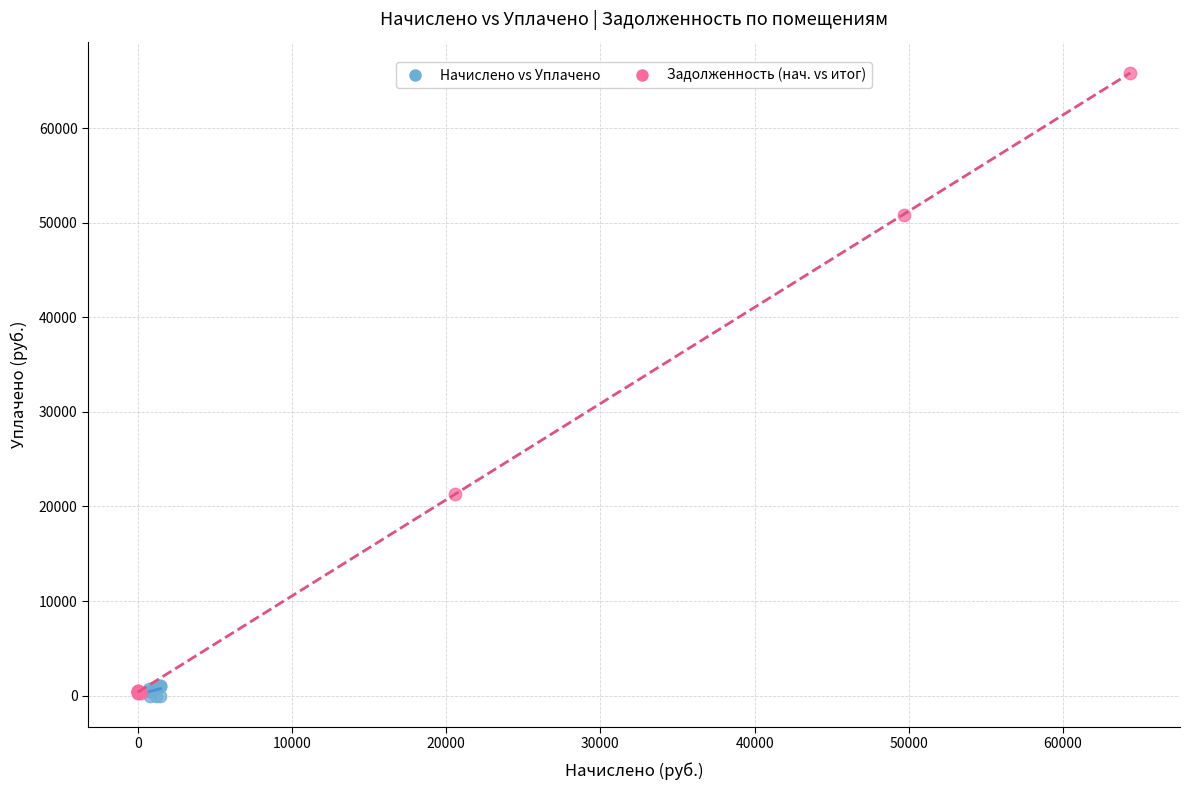

Which series reaches the maximum Y coordinate?

Задолженность (нач. vs итог)